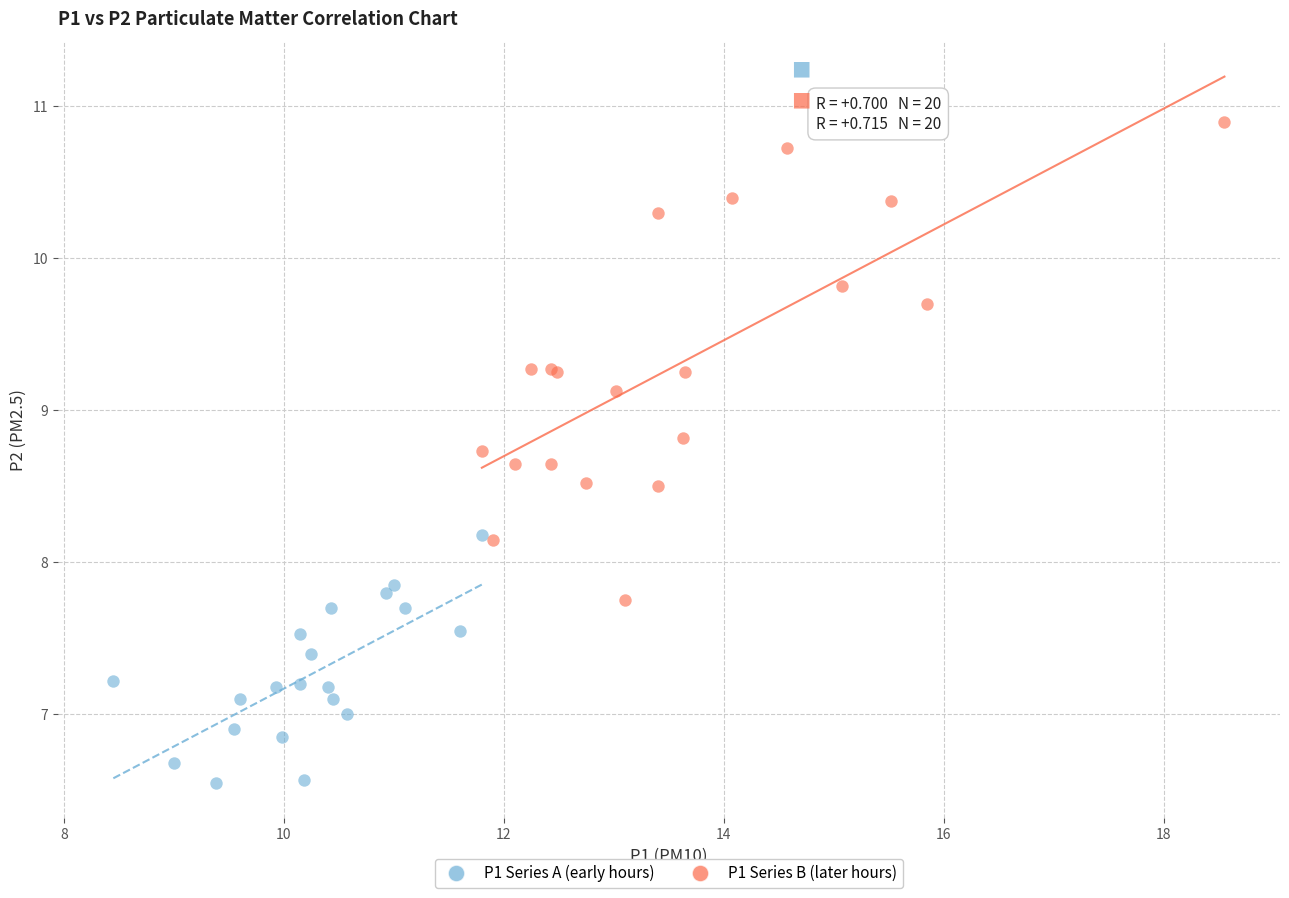

Which series reaches the maximum Y coordinate?

P1 Series B (later hours)